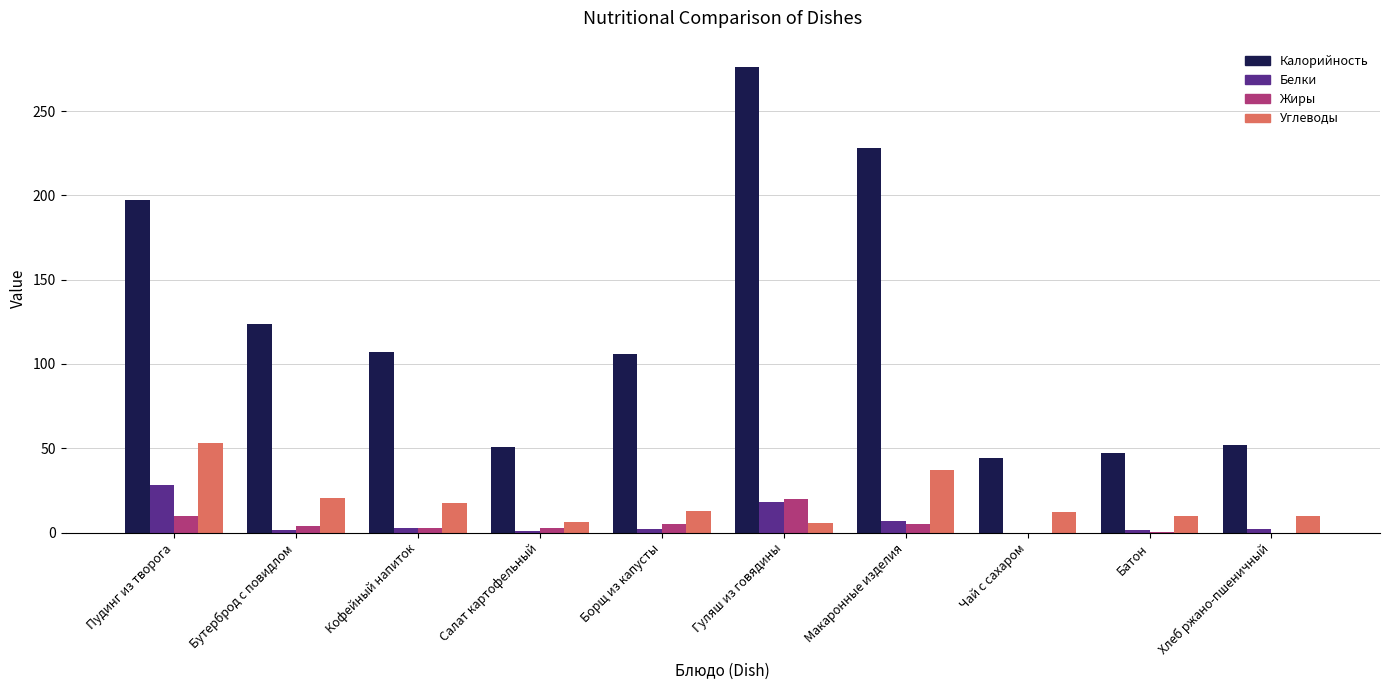

What is the difference between the Углеводы values at Бутерброд с повидлом and Кофейный напиток?

2.9